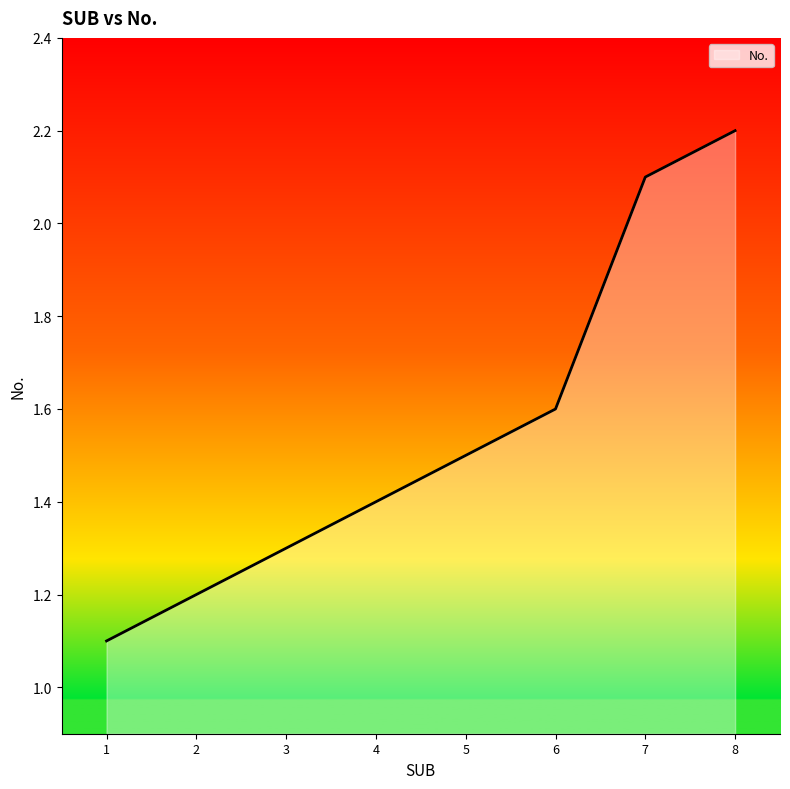

What is the difference between the values at 5 and 1?

0.4